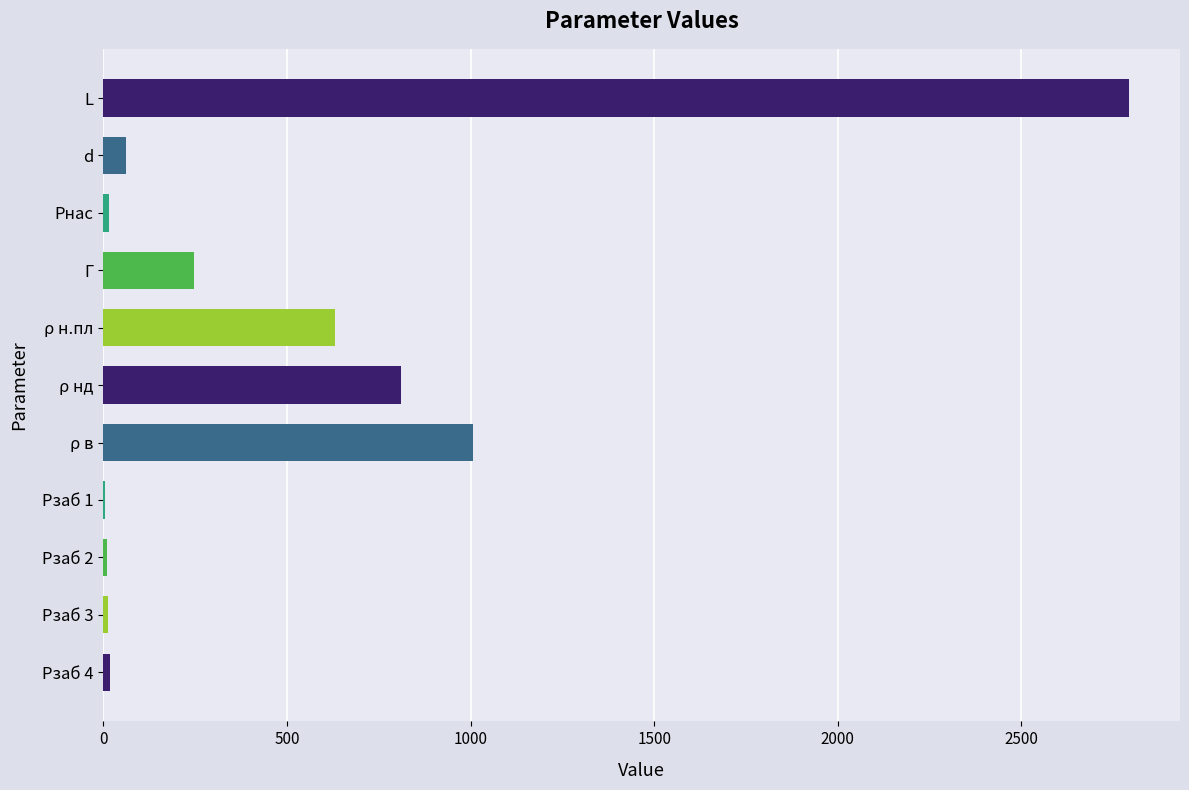

At which category does the chart reach its peak across all series?

L